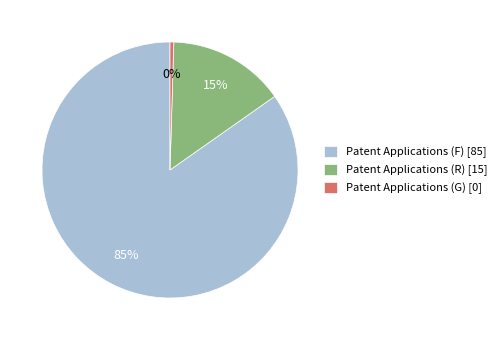

Does any single category account for the majority?

Yes